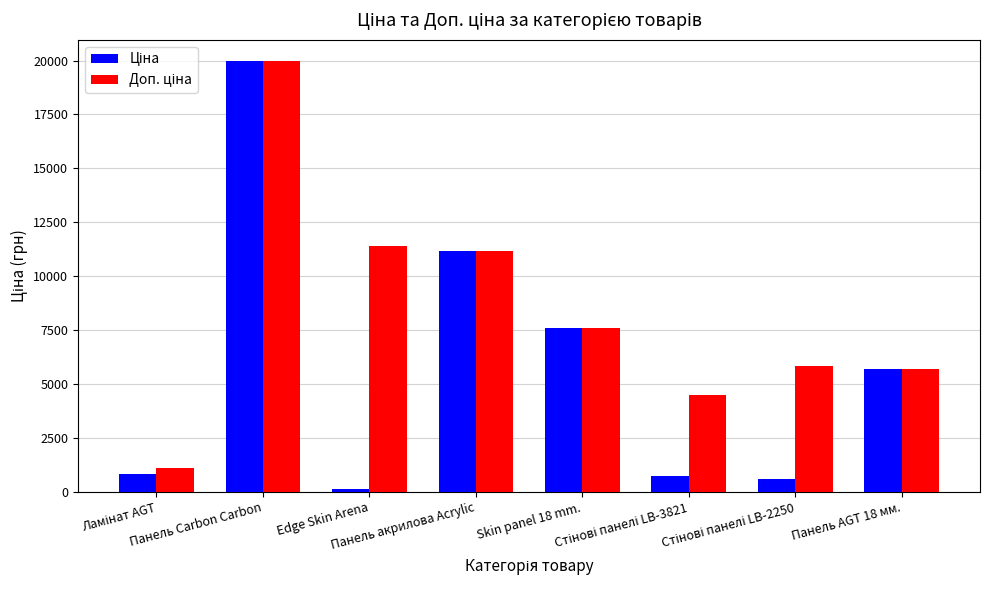

At how many categories does at least one series exceed 8556?

3